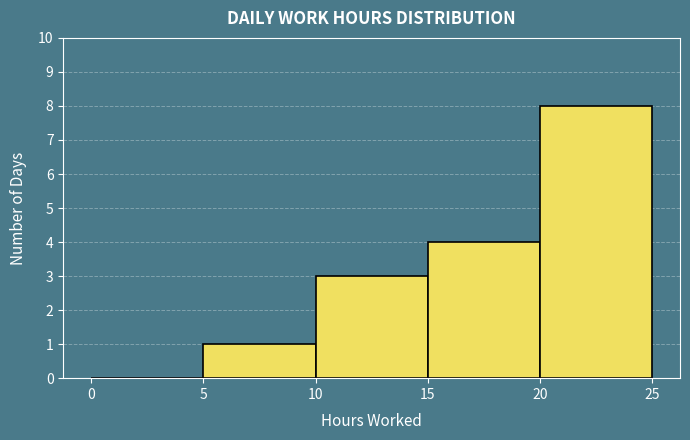

Which range on the x-axis has the tallest bar?

20 to 25